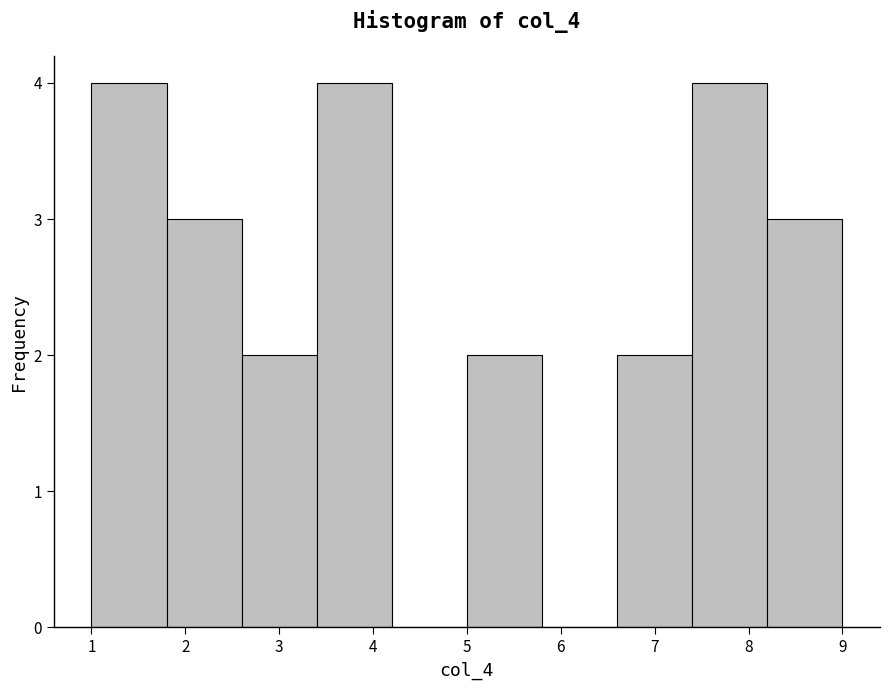

Reading left to right, transcribe this chart: for each bar, give the range it covers on the x-axis and its height. The values are not printed on the chart, so give them approximately, as read against the axis.

1.0 to 1.8: 4
1.8 to 2.6: 3
2.6 to 3.4: 2
3.4 to 4.2: 4
4.2 to 5.0: 0
5.0 to 5.8: 2
5.8 to 6.6: 0
6.6 to 7.4: 2
7.4 to 8.2: 4
8.2 to 9.0: 3